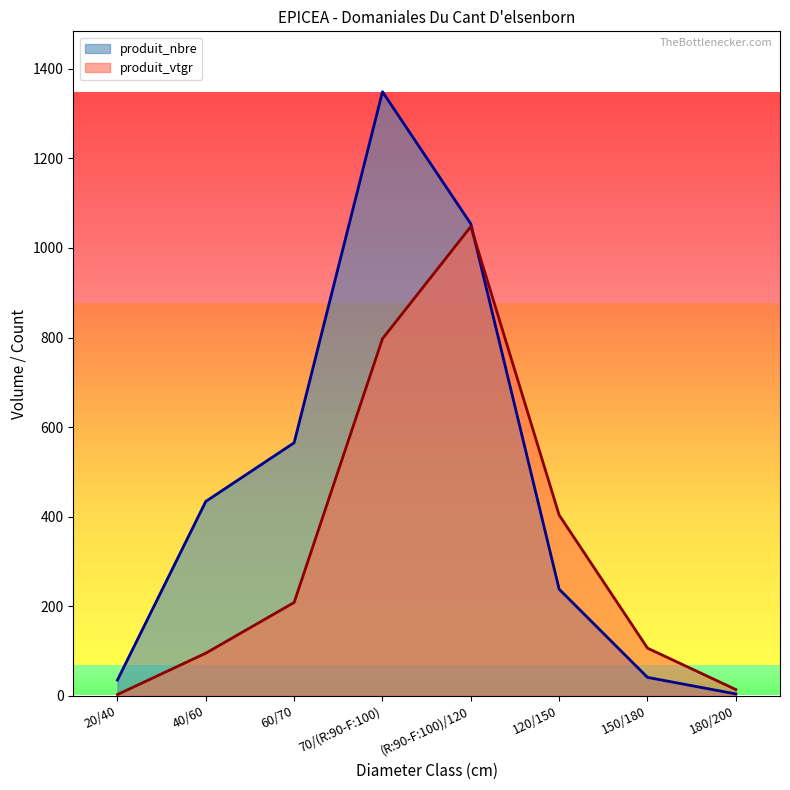

At how many categories does at least one series exceed 884?

2